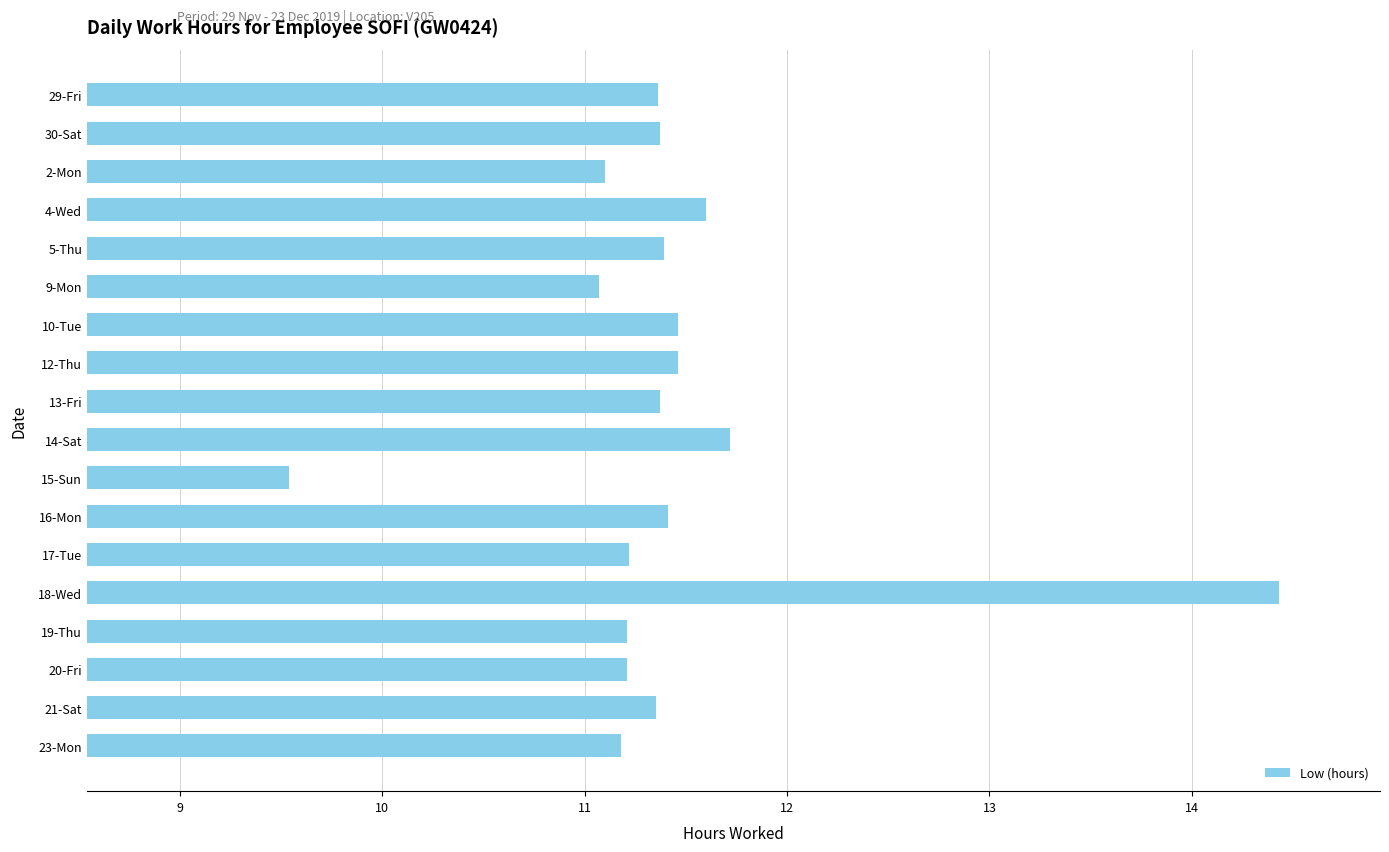

The chart shows a value of 16.4 at 29-Fri. True or false?

False